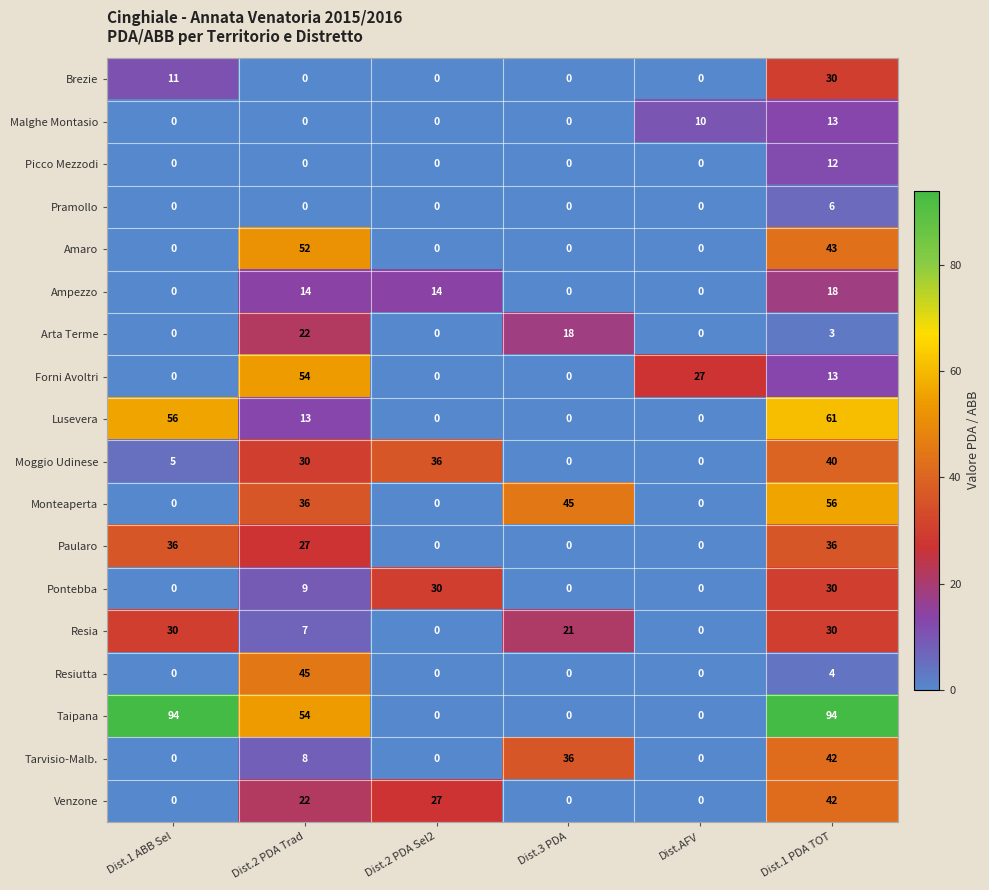

Between Dist.1 ABB Sel and Dist.AFV, which series saw the biggest shift?

Taipana